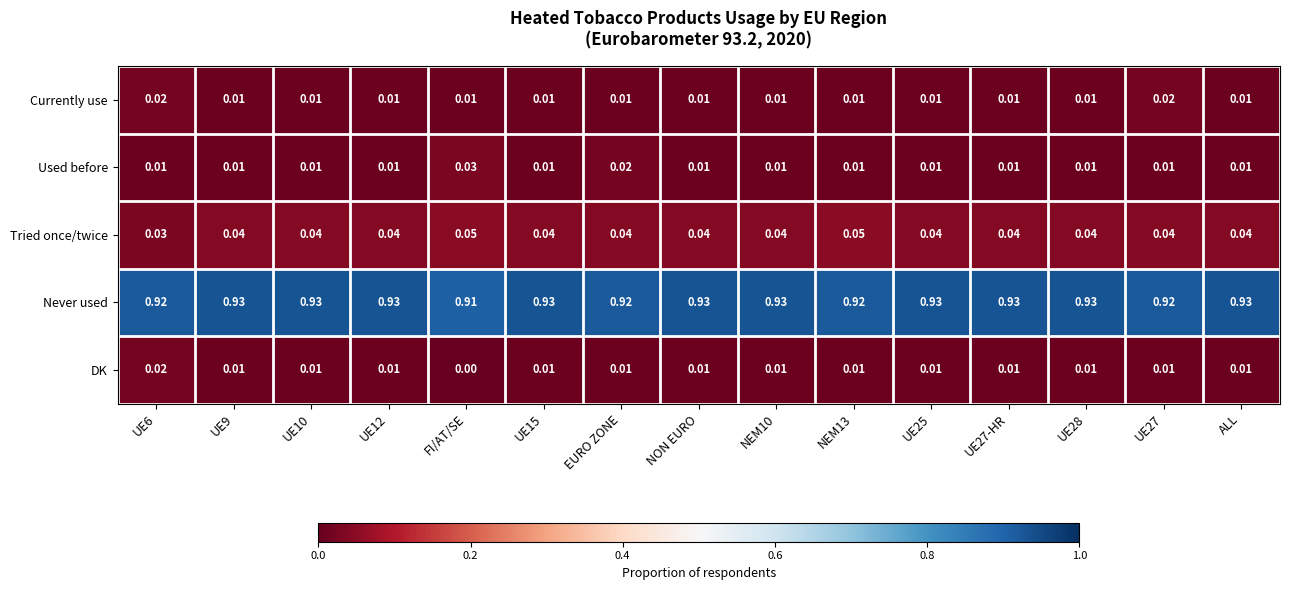

Where is DK nearest to the value 0?

FI/AT/SE